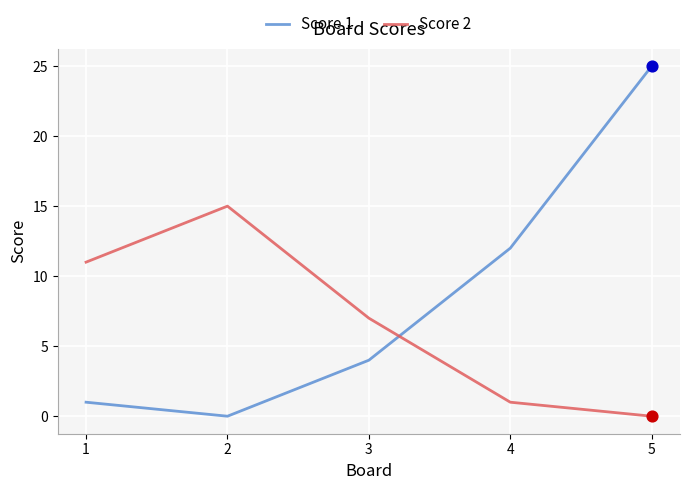

Which series changed the most between 2 and 3?

Score 2